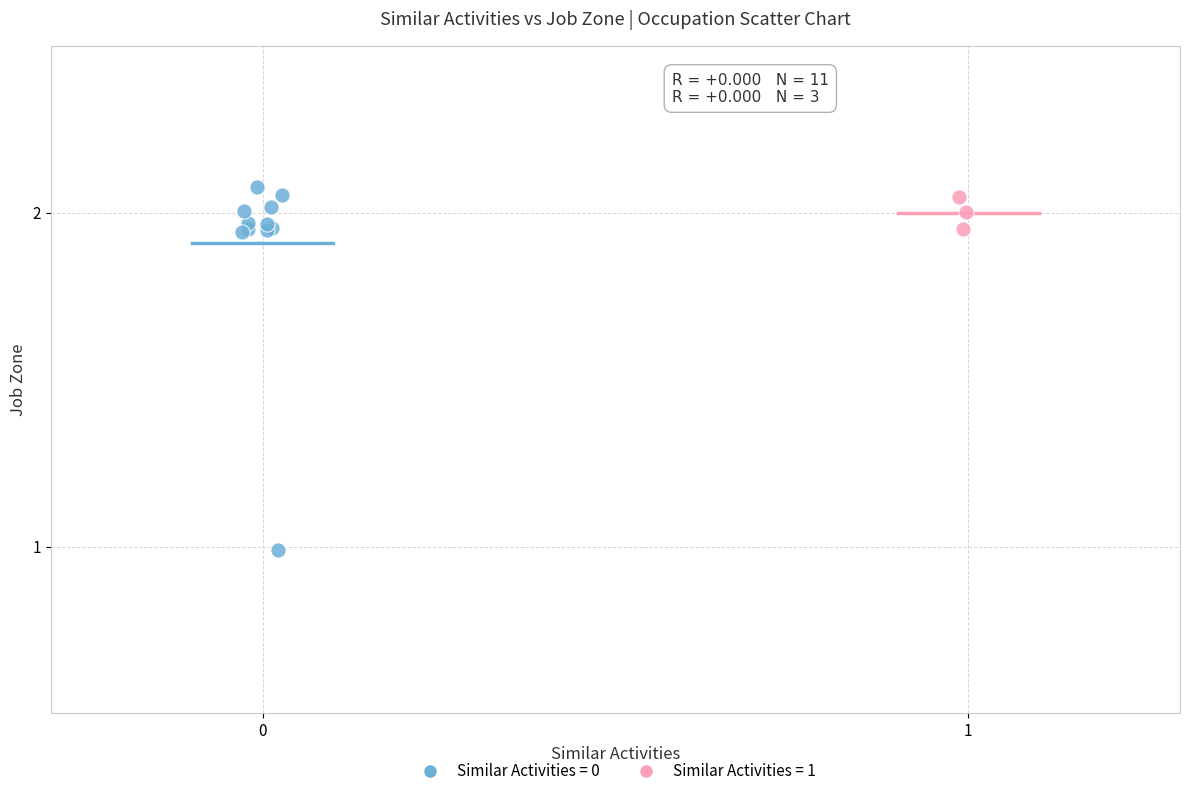

Which series reaches the minimum Y coordinate?

Similar Activities = 0